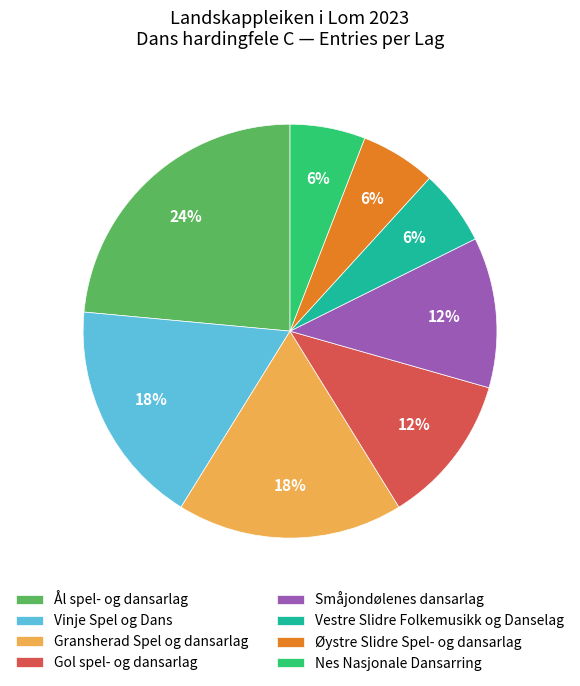

To the nearest percent, what percentage of the pie is Ål spel- og dansarlag?

24%